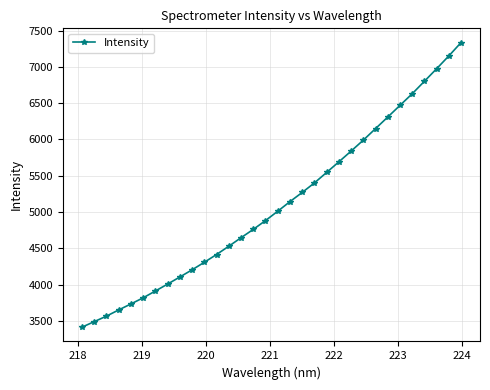

What is the average value?

5098.0